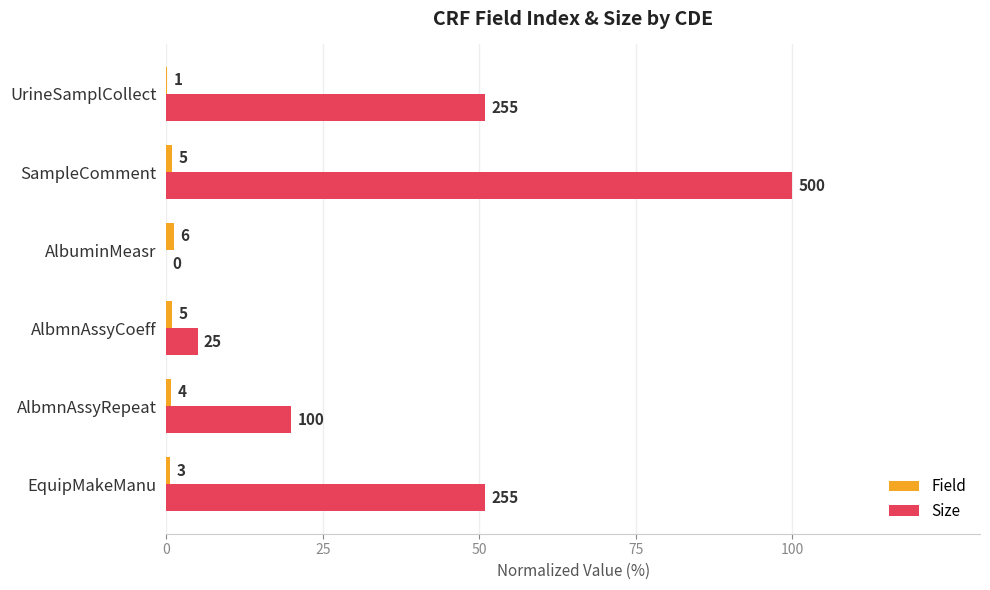

Reading right to left, what are all the values shown in this chart?

Field: 0.2	1.0	1.2	1.0	0.8	0.6
Size: 51.0	100.0	0.0	5.0	20.0	51.0